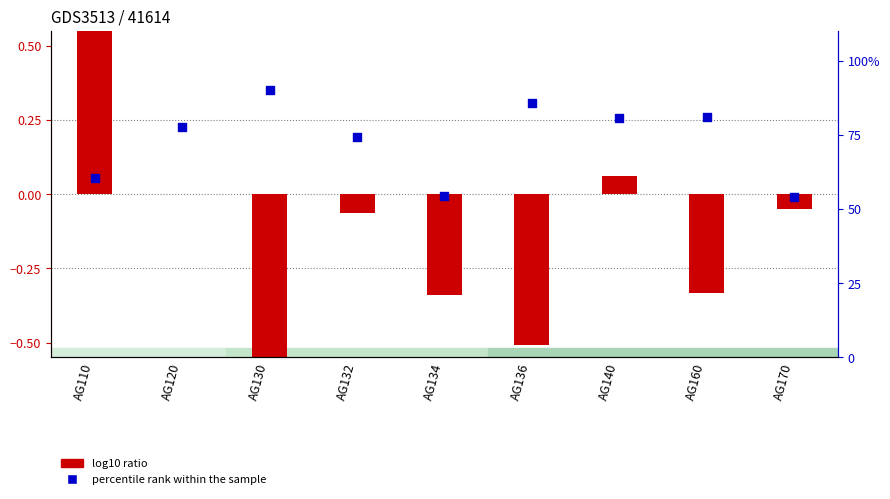

What are all the series names shown in the legend?

log10 ratio, percentile rank within the sample